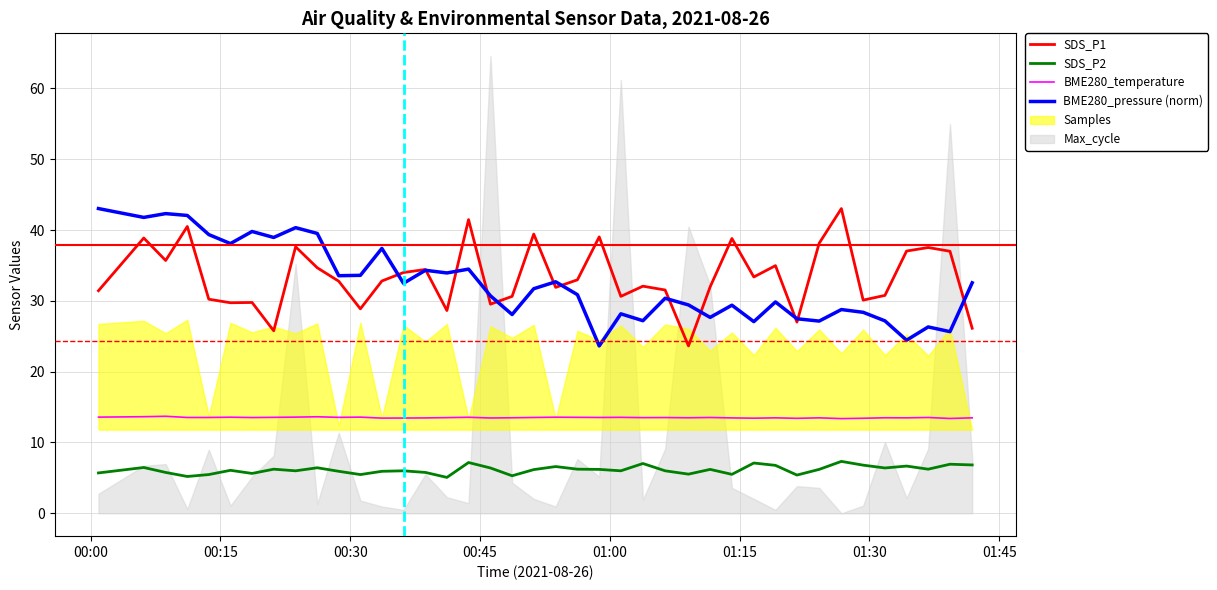

Which series has the largest range (max minus min)?

SDS_P1